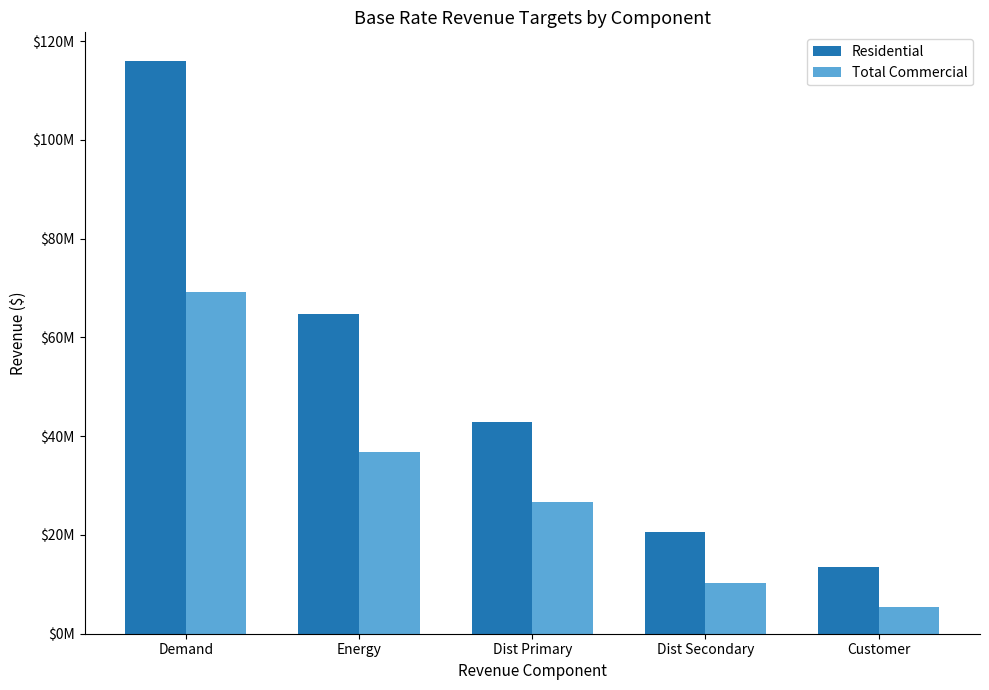

What are all the series names shown in the legend?

Residential, Total Commercial